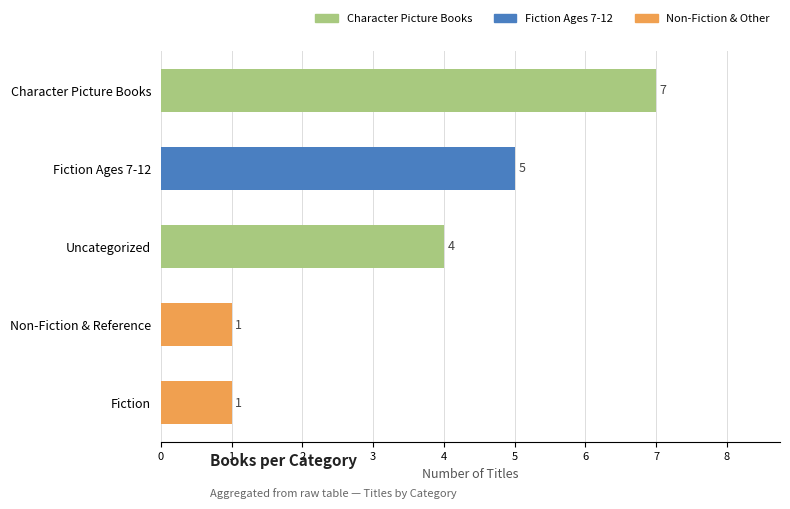

At which category does the chart reach its peak across all series?

Character Picture Books